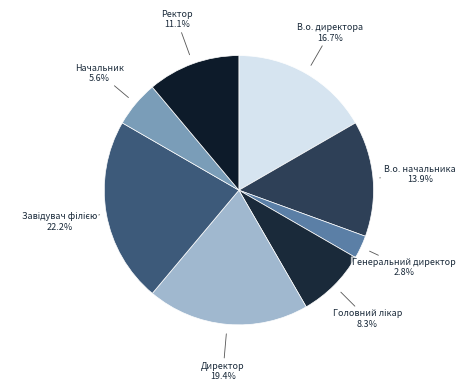

How much of the chart is everything except Директор?

80.6%